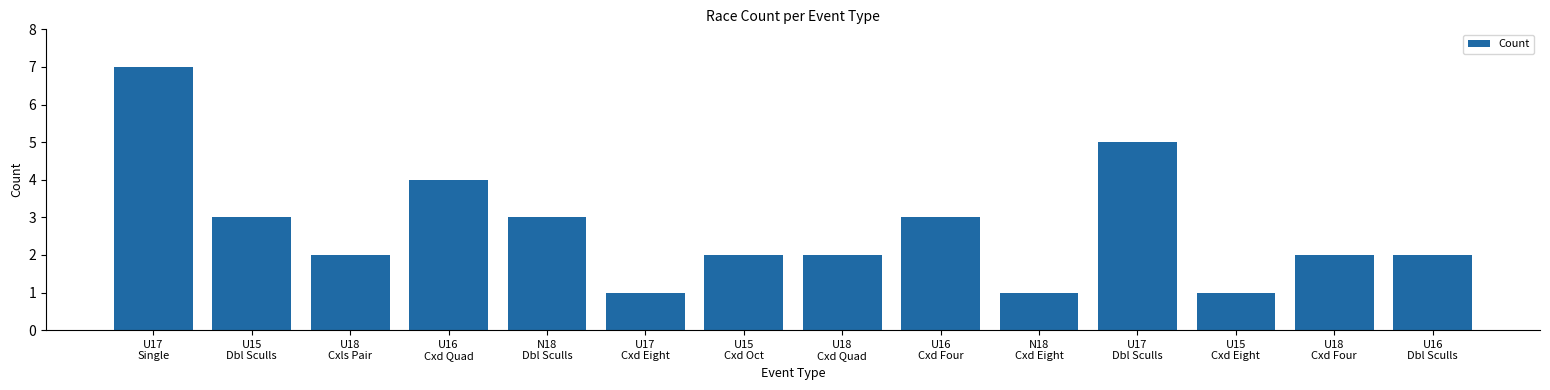

What is the minimum value shown in the chart?

1